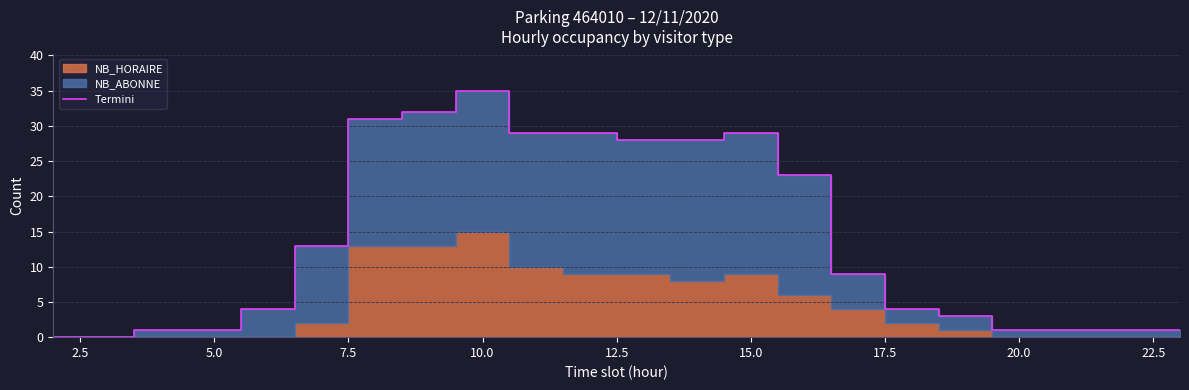

What is the difference between the second highest and minimum values?

32